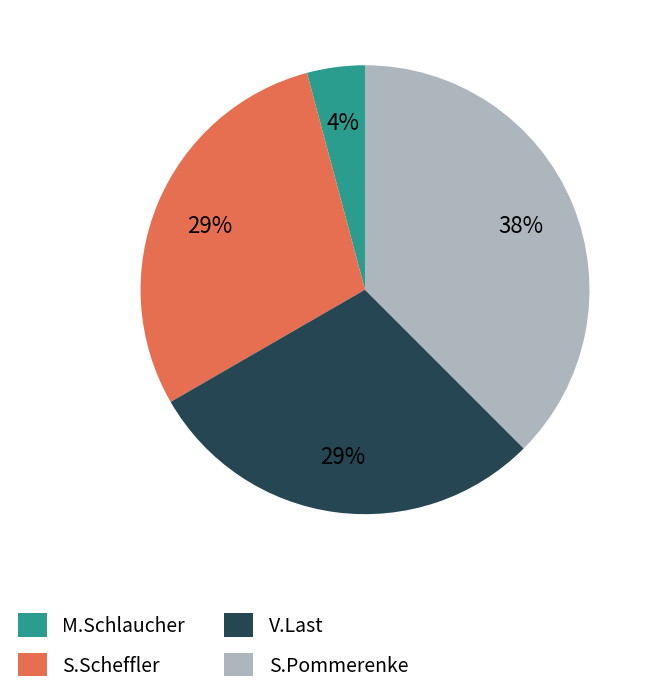

To the nearest percent, what is the average slice percentage?

25%